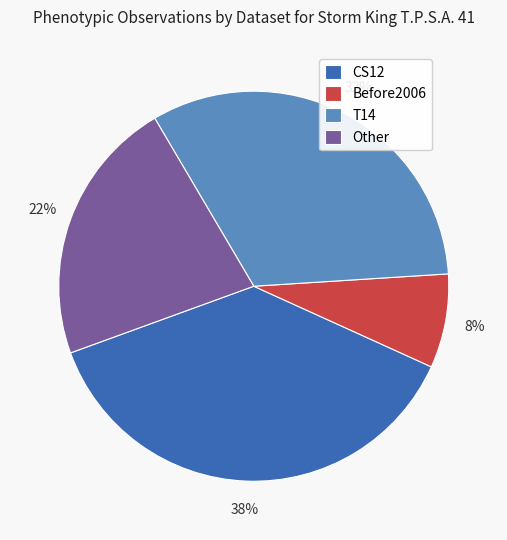

Between Before2006 and CS12, which is larger?

CS12